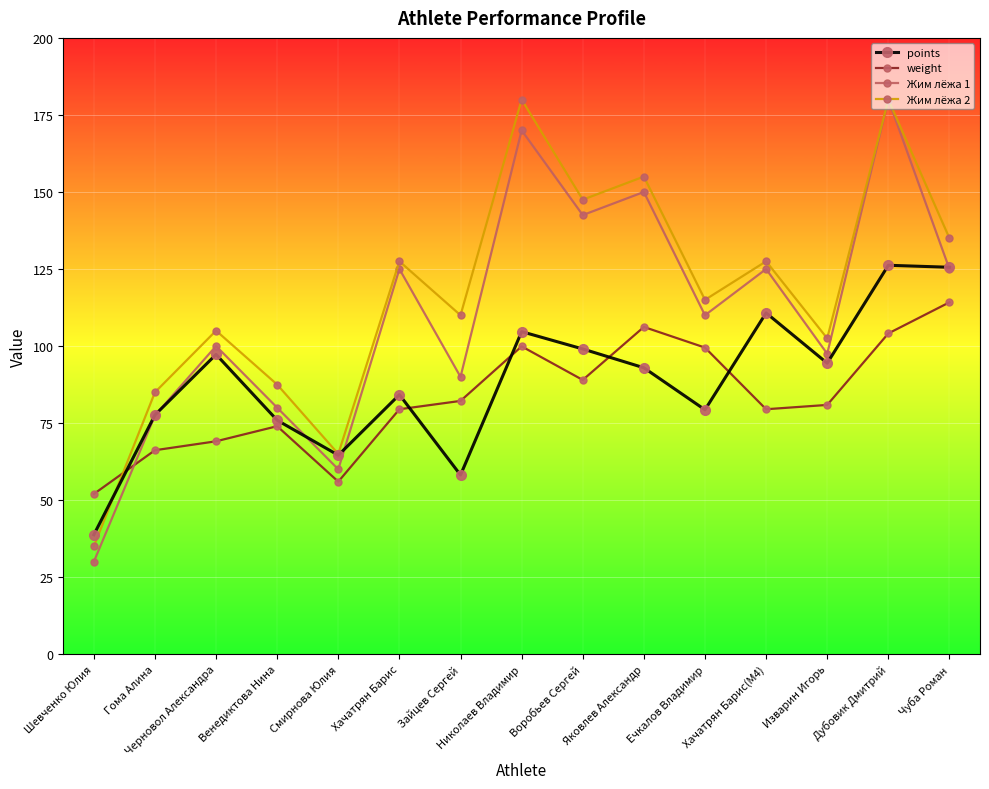

Rank the series by their average value, from highest to lowest.

Жим лёжа 2, Жим лёжа 1, points, weight